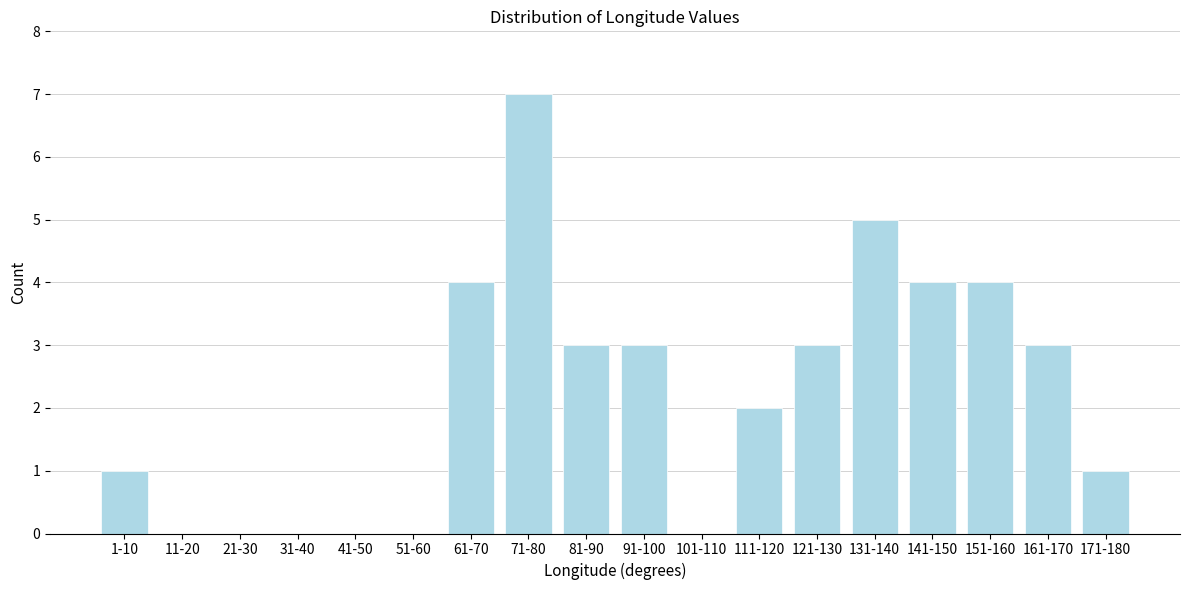

Reading left to right, what are all the values shown in this chart?

1-10=1	11-20=0	21-30=0	31-40=0	41-50=0	51-60=0	61-70=4	71-80=7	81-90=3	91-100=3	101-110=0	111-120=2	121-130=3	131-140=5	141-150=4	151-160=4	161-170=3	171-180=1